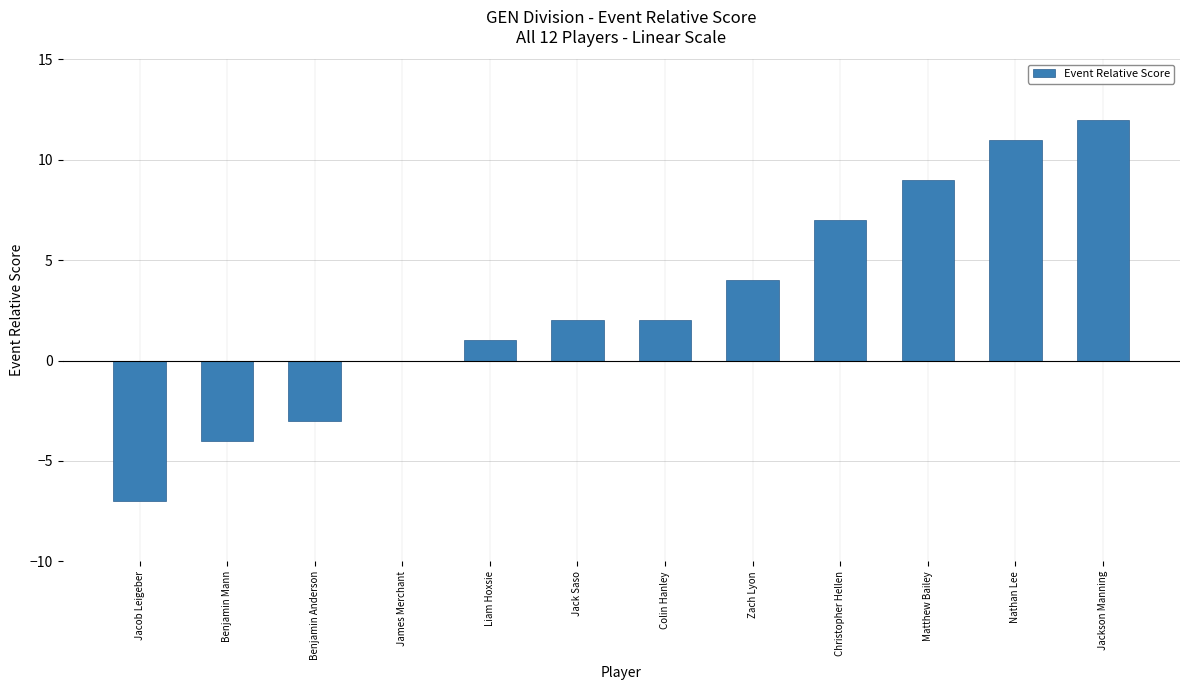

Are the bars grouped side by side (vs. stacked)?

No